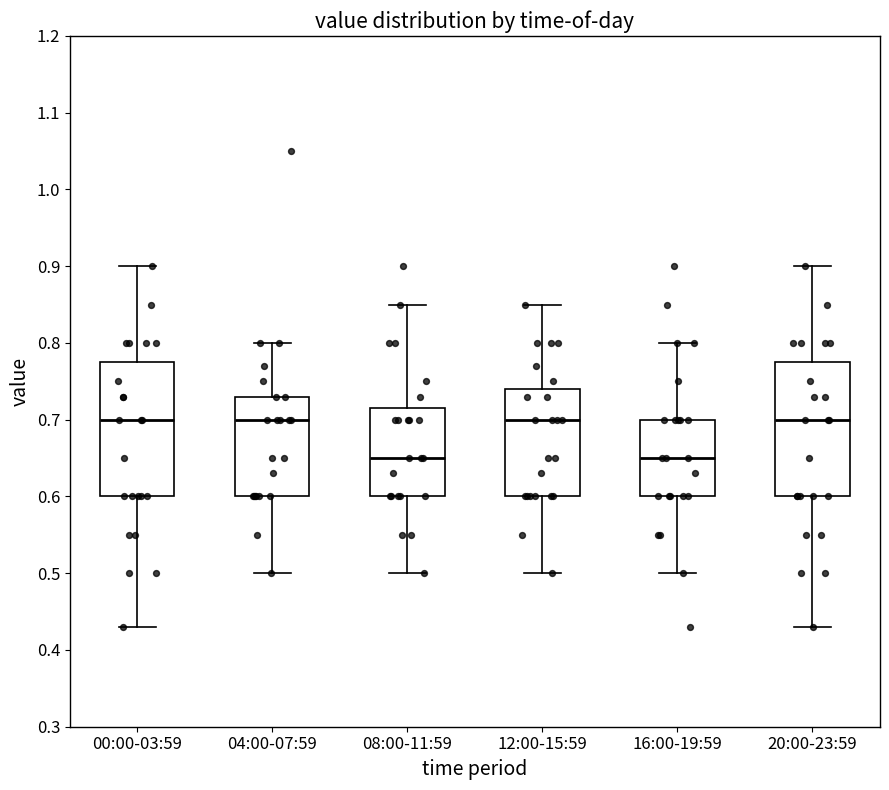

Where is the lower edge of the box for 04:00-07:59 on the y-axis? The values are not printed on the chart, so give them approximately, as read against the axis.

0.60